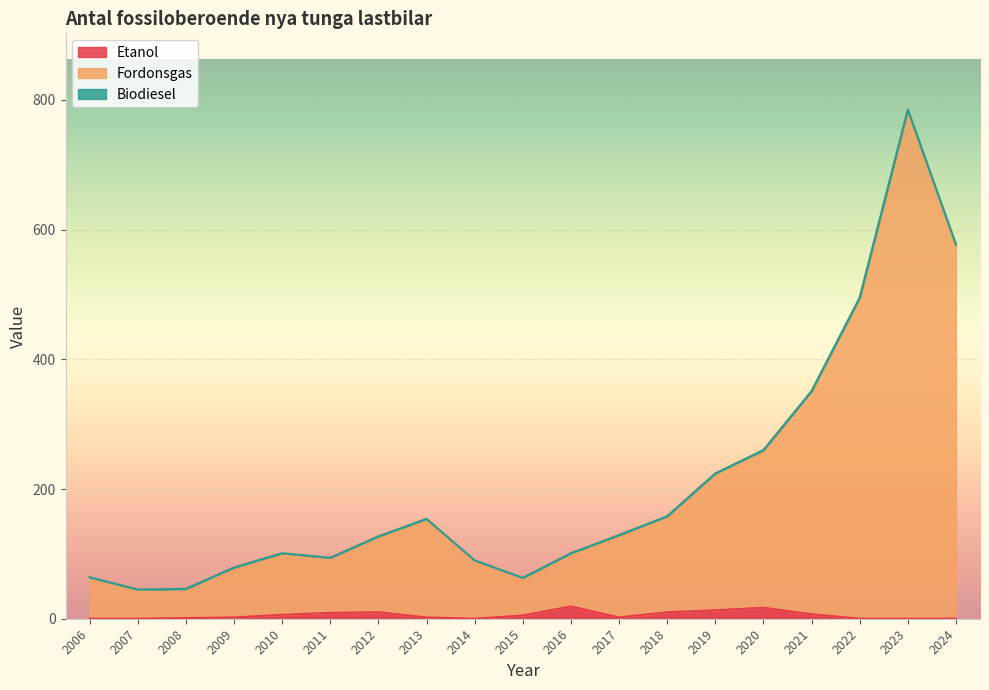

What is the value of the Etanol point at the 15th from the left?

17